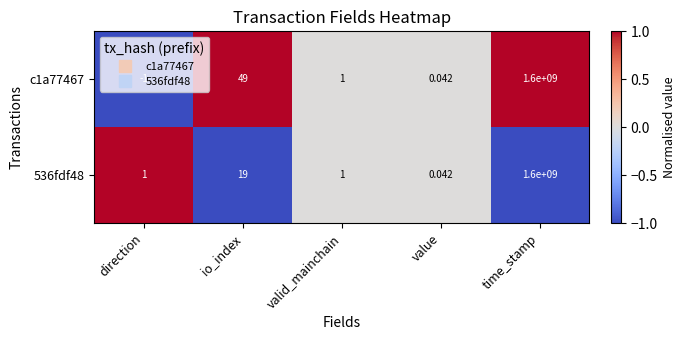

Which category has the highest value across all series?

time_stamp